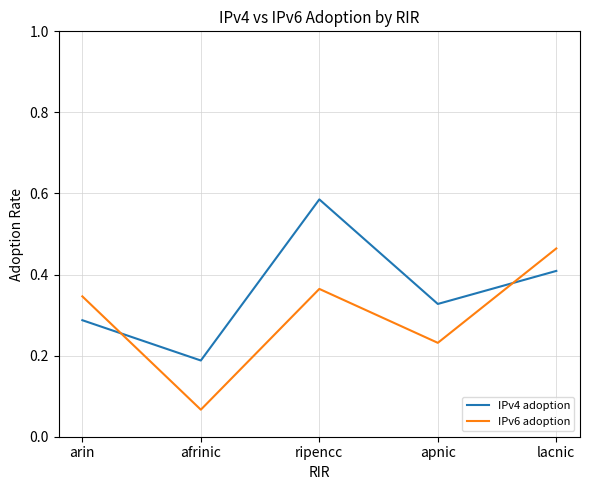

At which label is IPv6 adoption closest to 0?

afrinic